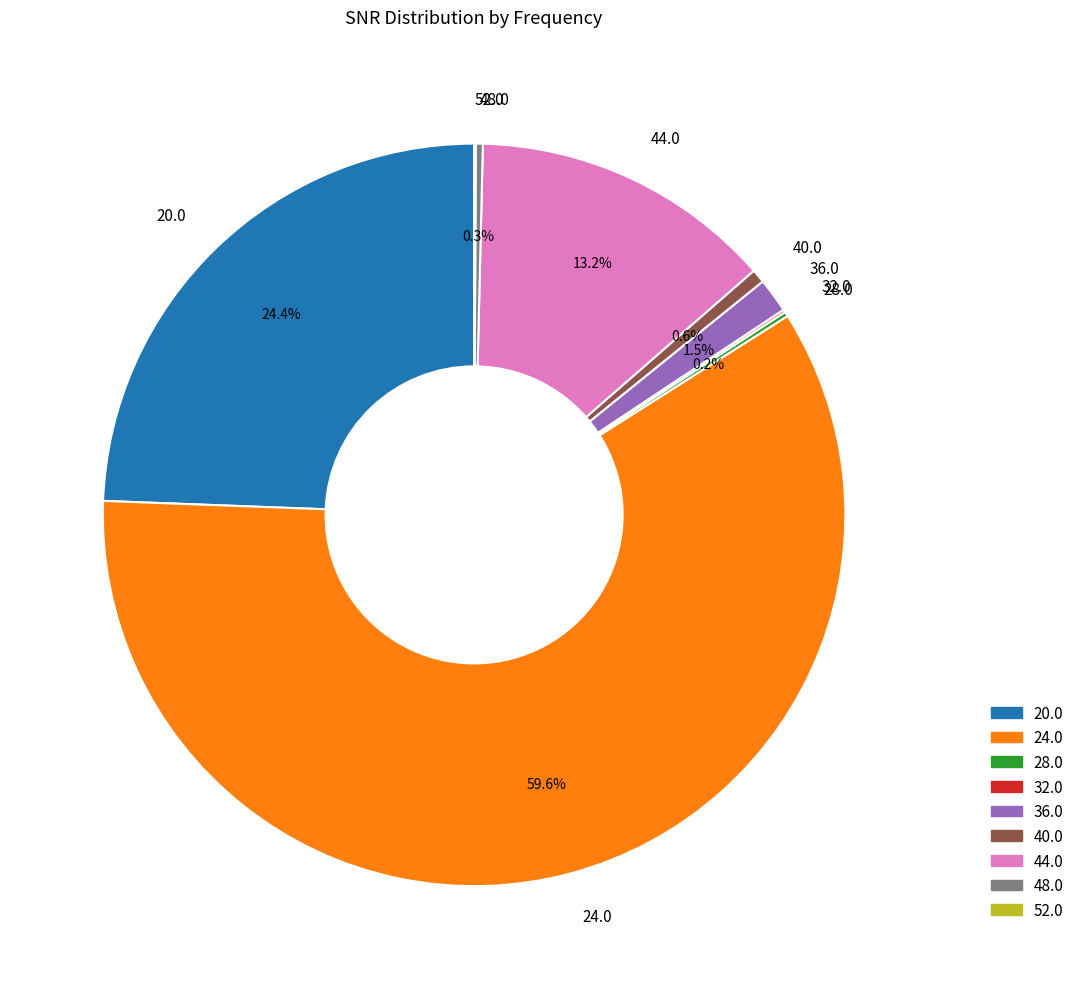

To the nearest percent, what portion does 40.0 represent?

1%